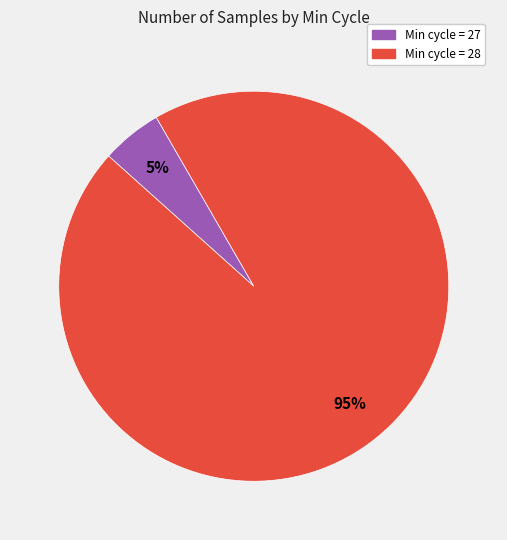

How many slices are in this pie chart?

2